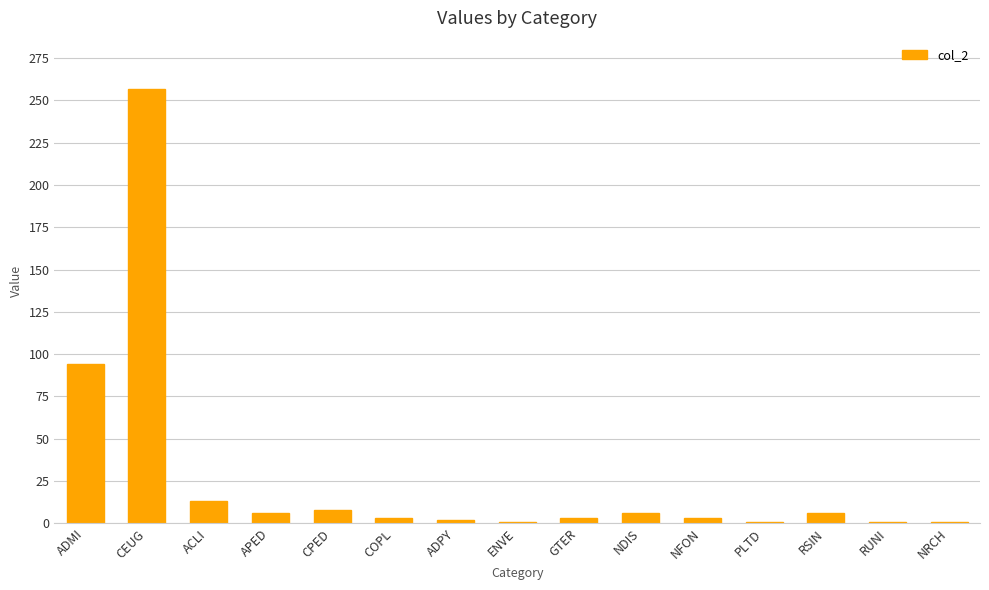

Where is the data nearest to the value 129?

ADMI